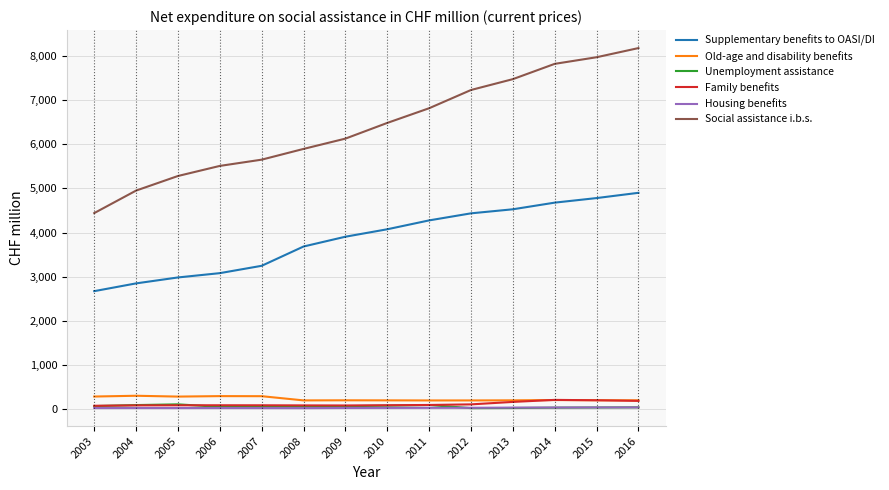

Which series has the largest range (max minus min)?

Social assistance i.b.s.